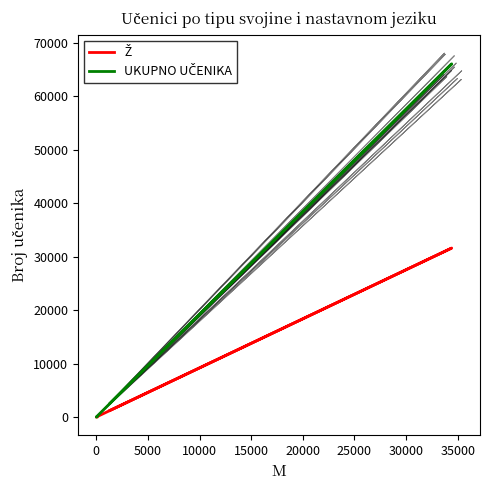

What are all the series names shown in the legend?

Ž, UKUPNO UČENIKA